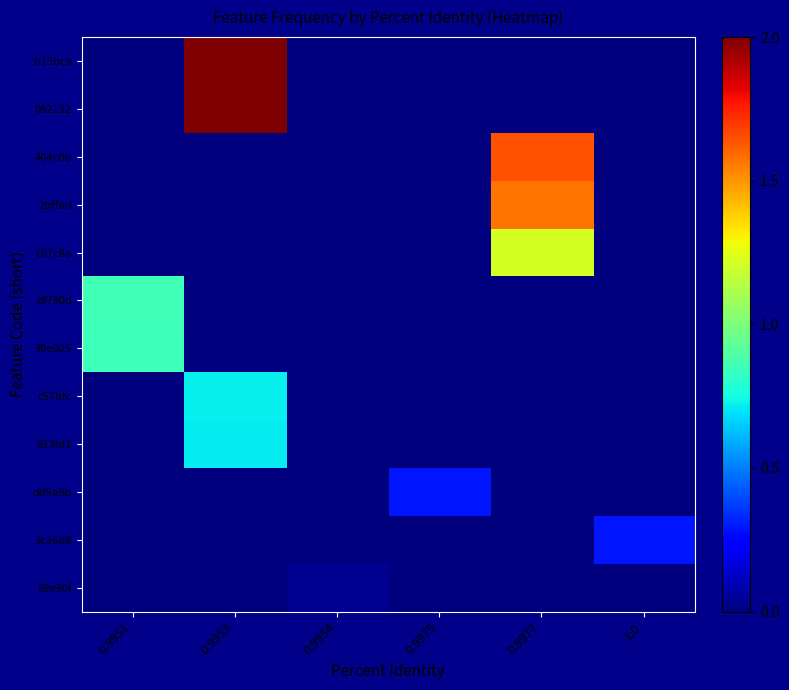

At how many categories does at least one series exceed 1?

2